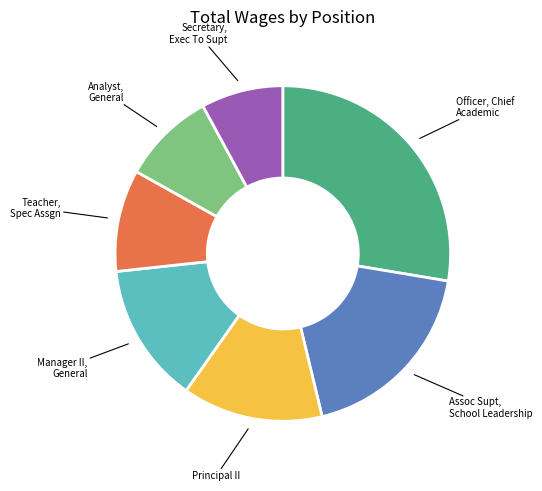

True or false: Manager II, General accounts for 14% of the total.

True